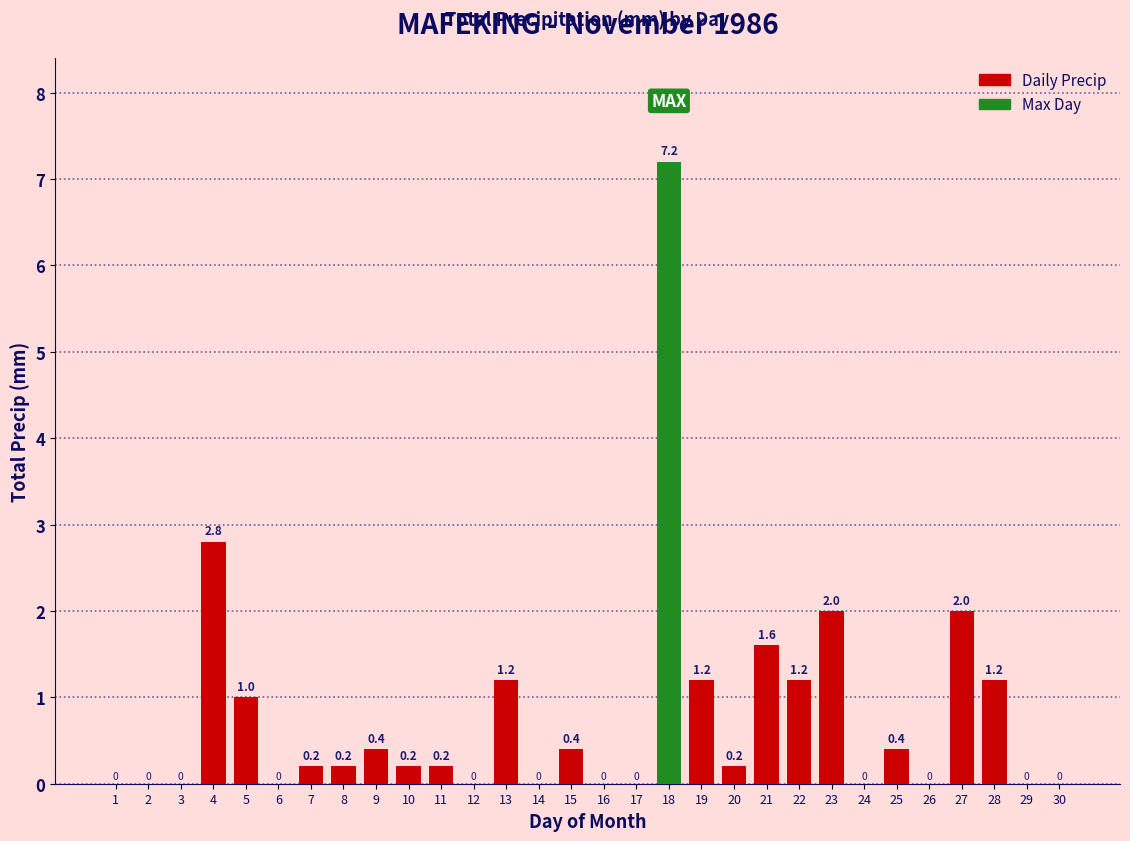

Reading left to right, what are all the values shown in this chart?

1=0.0	2=0.0	3=0.0	4=2.8	5=1.0	6=0.0	7=0.2	8=0.2	9=0.4	10=0.2	11=0.2	12=0.0	13=1.2	14=0.0	15=0.4	16=0.0	17=0.0	18=7.2	19=1.2	20=0.2	21=1.6	22=1.2	23=2.0	24=0.0	25=0.4	26=0.0	27=2.0	28=1.2	29=0.0	30=0.0